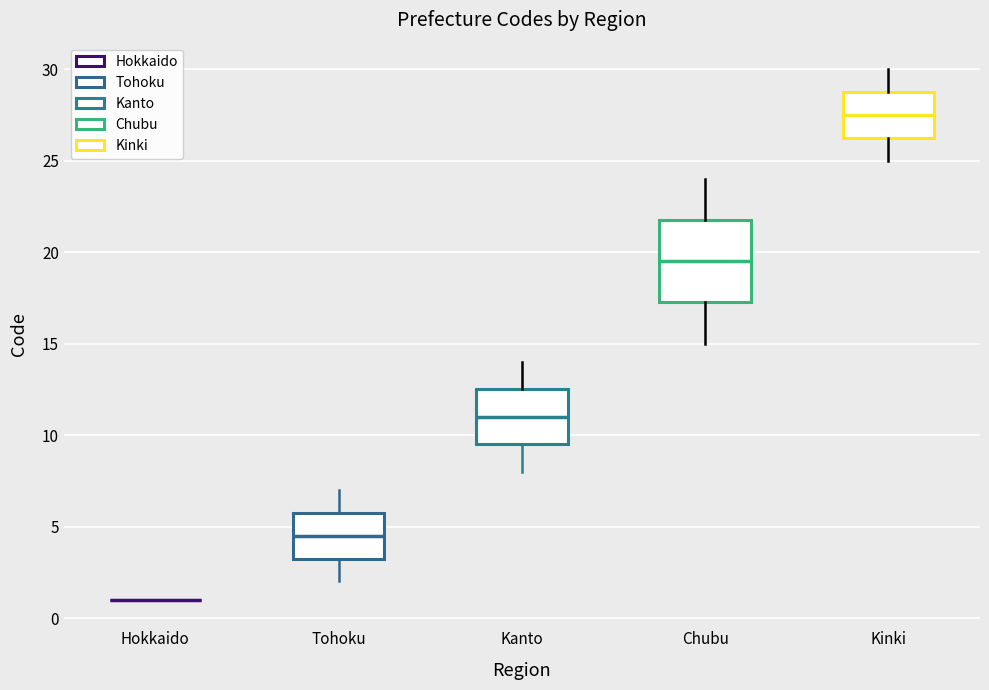

Which box is the tallest, from its lower edge to its upper edge?

Chubu